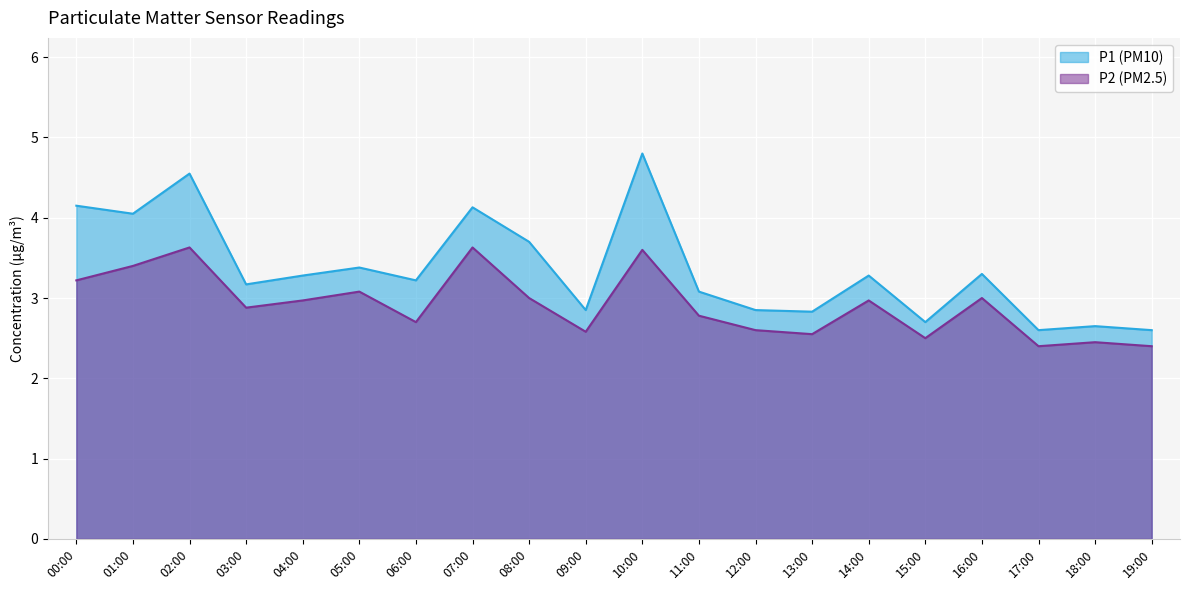

What is the spread (max minus min) of values at 19:00?

0.2